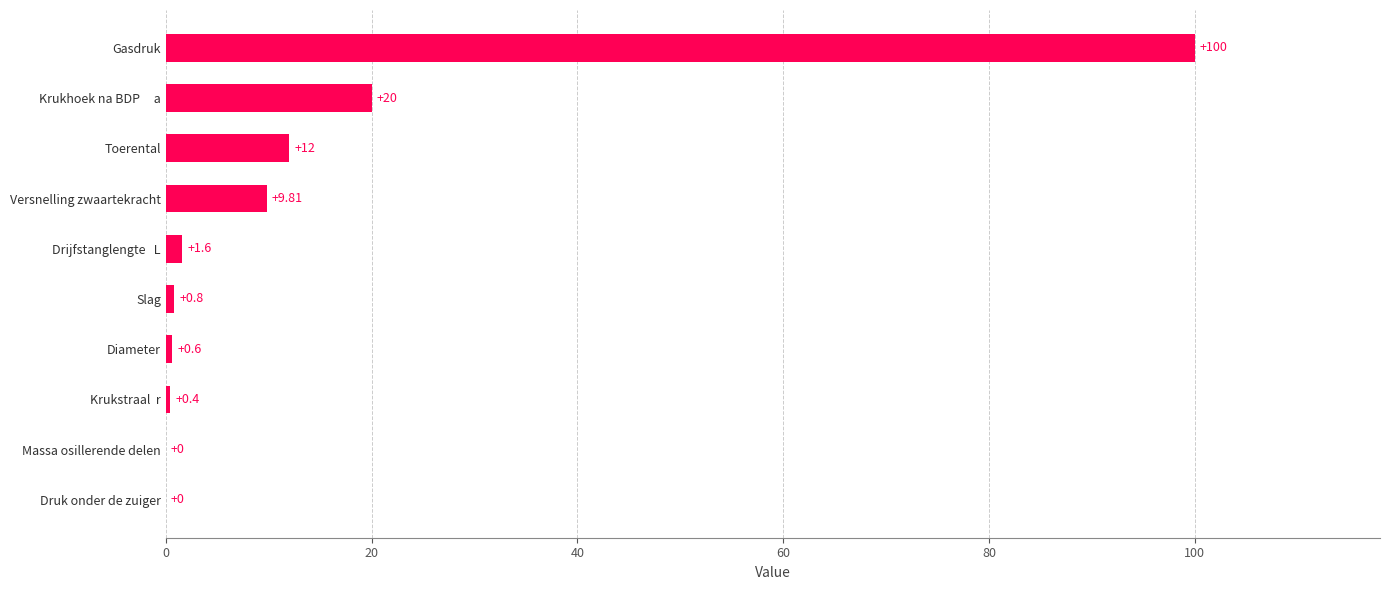

What is the sum of the values at Toerental and Druk onder de zuiger?

12.0